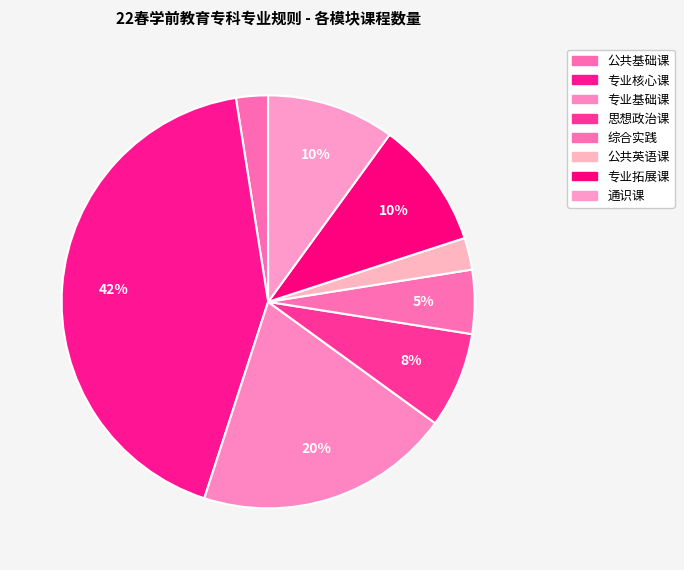

To the nearest percent, what is the combined percentage of 专业核心课 and 思想政治课?

50%